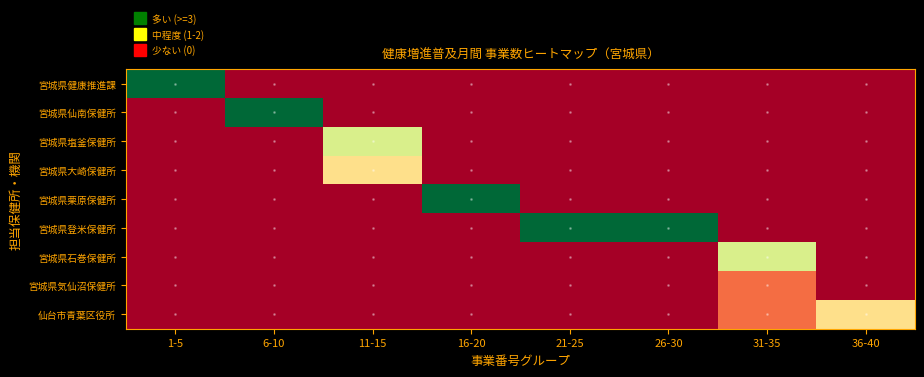

Reading left to right, transcribe all the data shown in this chart.

宮城県健康推進課: 1-5=5	6-10=0	11-15=0	16-20=0	21-25=0	26-30=0	31-35=0	36-40=0
宮城県仙南保健所: 1-5=0	6-10=5	11-15=0	16-20=0	21-25=0	26-30=0	31-35=0	36-40=0
宮城県塩釜保健所: 1-5=0	6-10=0	11-15=3	16-20=0	21-25=0	26-30=0	31-35=0	36-40=0
宮城県大崎保健所: 1-5=0	6-10=0	11-15=2	16-20=0	21-25=0	26-30=0	31-35=0	36-40=0
宮城県栗原保健所: 1-5=0	6-10=0	11-15=0	16-20=5	21-25=0	26-30=0	31-35=0	36-40=0
宮城県登米保健所: 1-5=0	6-10=0	11-15=0	16-20=0	21-25=5	26-30=5	31-35=0	36-40=0
宮城県石巻保健所: 1-5=0	6-10=0	11-15=0	16-20=0	21-25=0	26-30=0	31-35=3	36-40=0
宮城県気仙沼保健所: 1-5=0	6-10=0	11-15=0	16-20=0	21-25=0	26-30=0	31-35=1	36-40=0
仙台市青葉区役所: 1-5=0	6-10=0	11-15=0	16-20=0	21-25=0	26-30=0	31-35=1	36-40=2